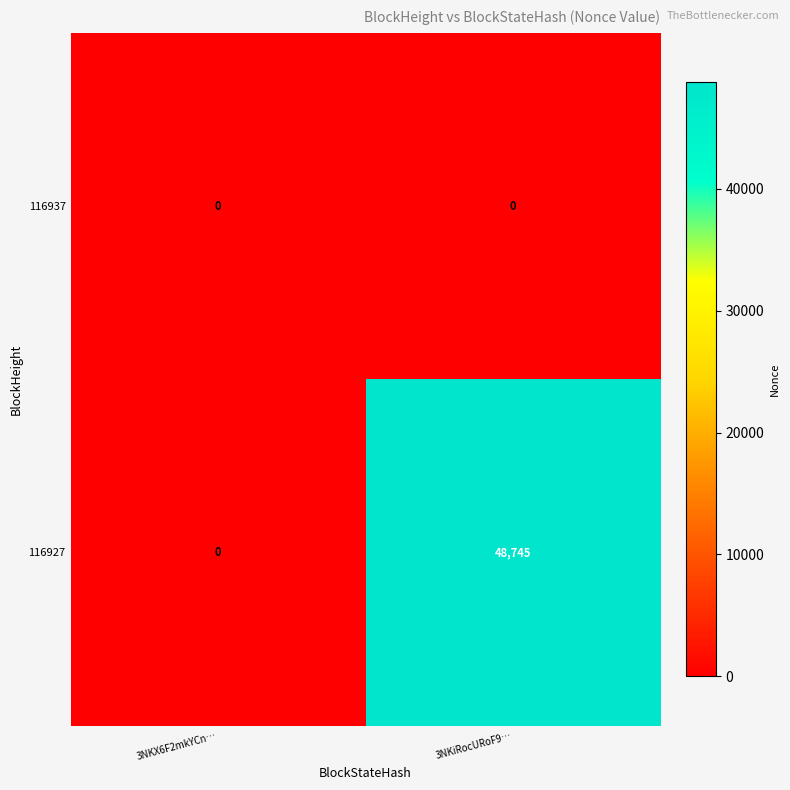

At how many categories does at least one series exceed 23696?

1